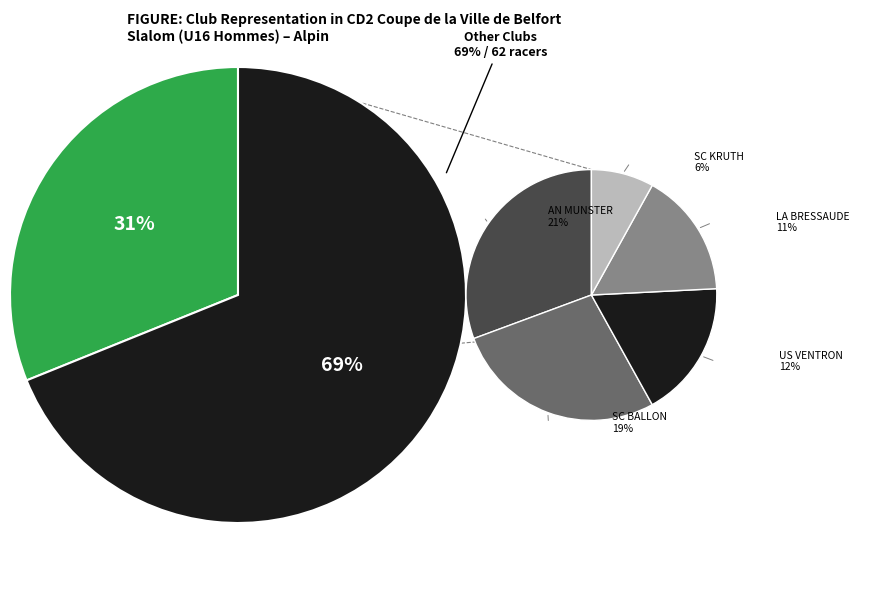

To the nearest percent, what is the combined percentage of LA BRESSAUDE and SCV WESSERLI?

42%